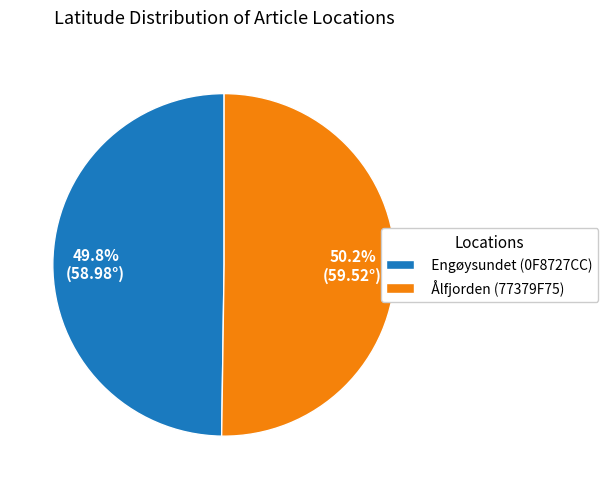

To the nearest percent, what is the average slice percentage?

50%